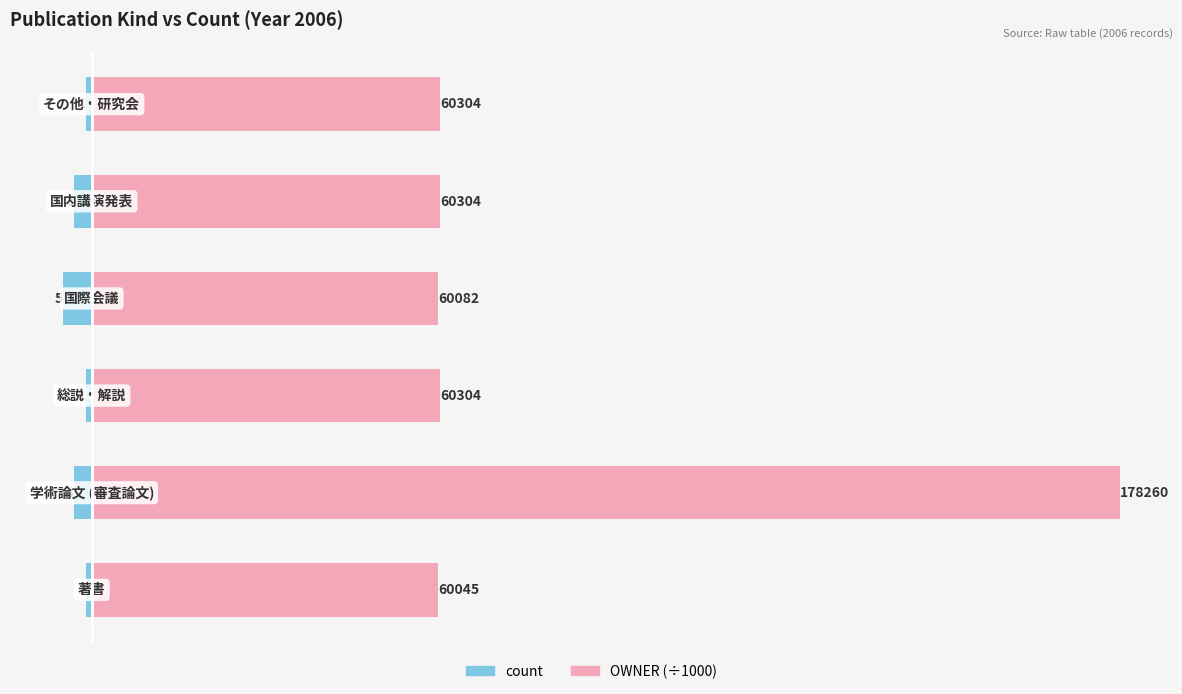

What is the total value across all series at 5?

59.3